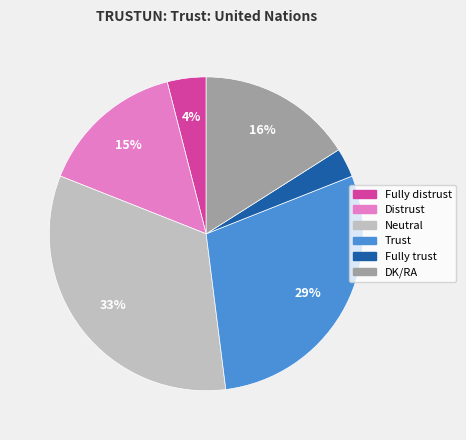

Combined, do Fully distrust and Fully trust account for over 50%?

No